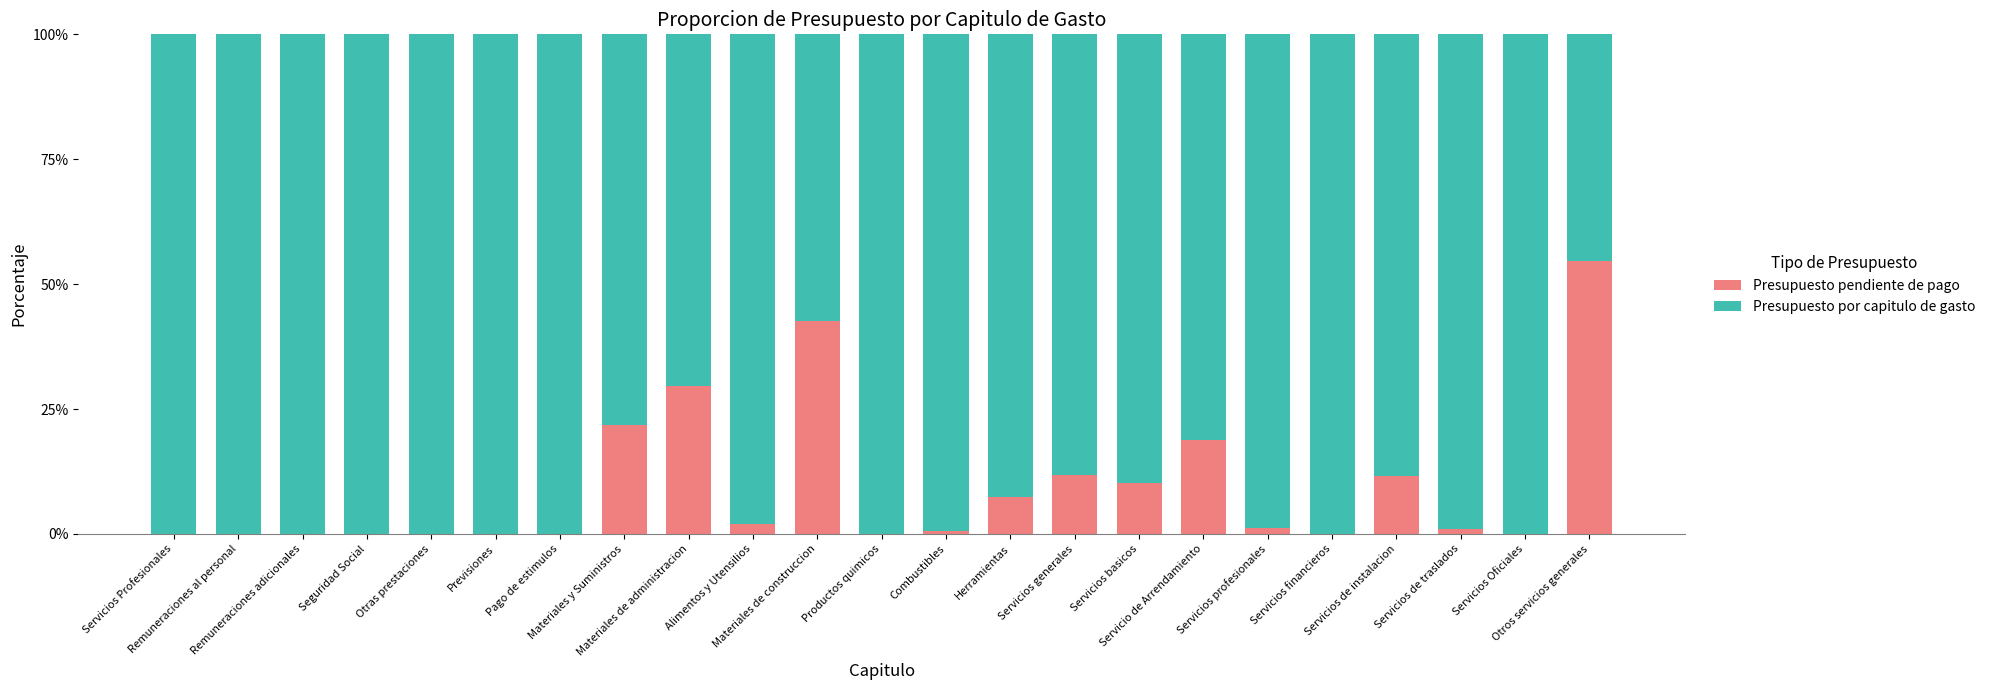

List the series in order of their overall mean, highest first.

Presupuesto por capitulo de gasto, Presupuesto pendiente de pago